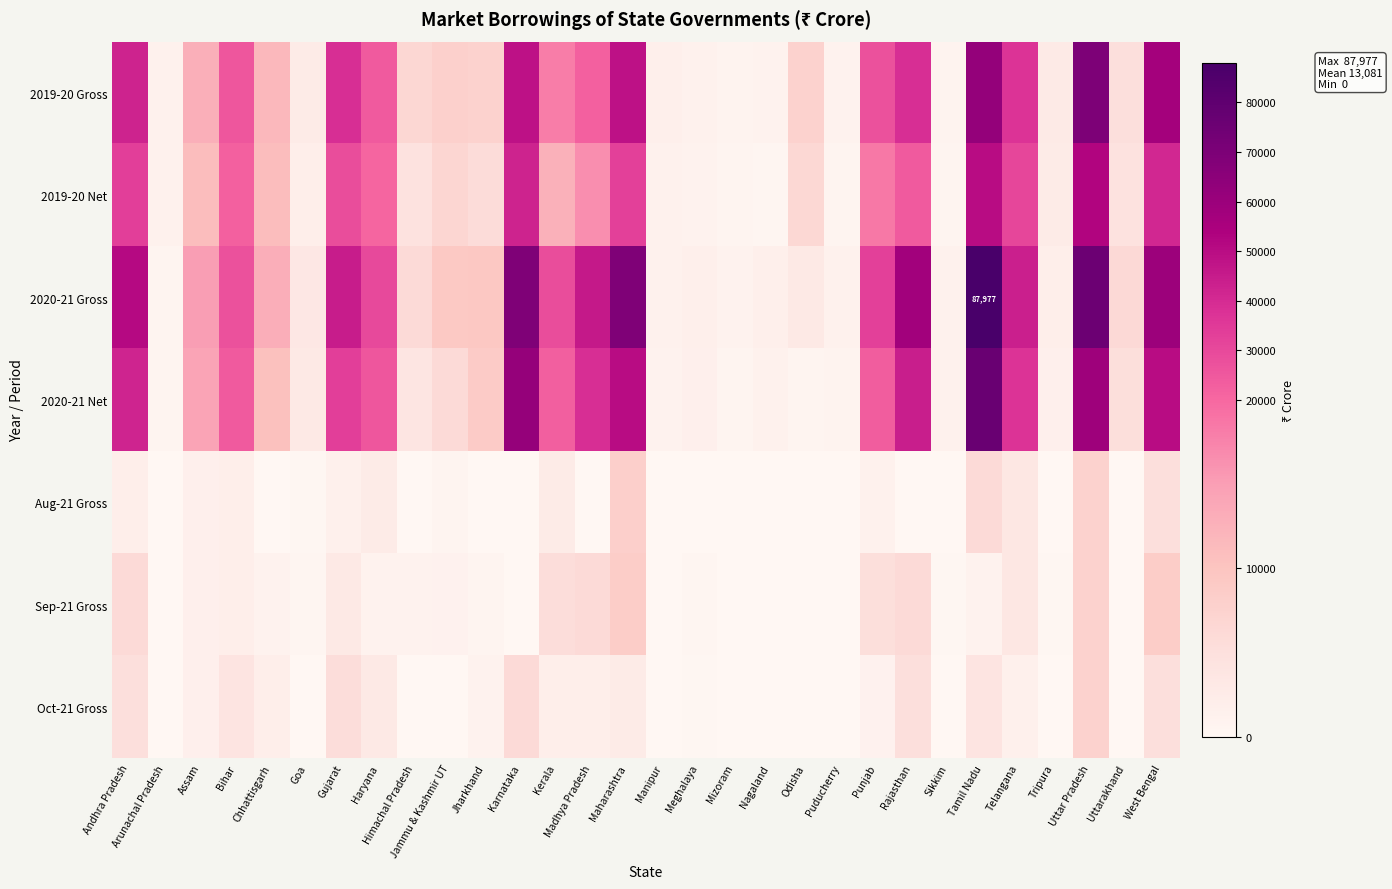

Between Chhattisgarh and Nagaland, which is larger?

Chhattisgarh